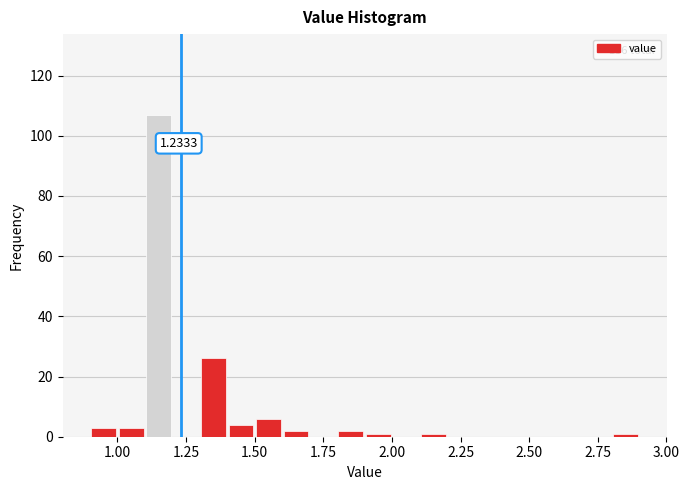

Read against the x-axis, roughly where is the centre of the tallest bar?

1.15